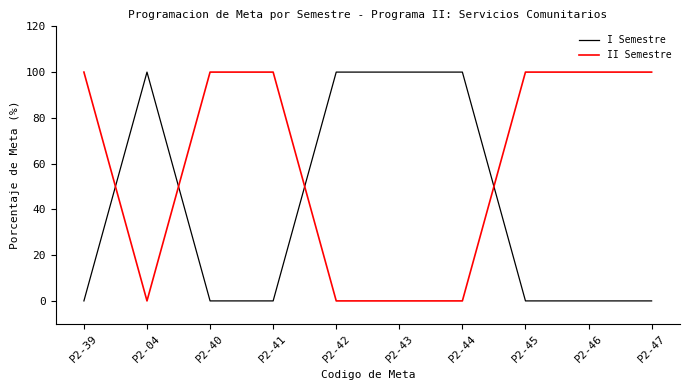

How many II Semestre values are between 0 and 100?

10